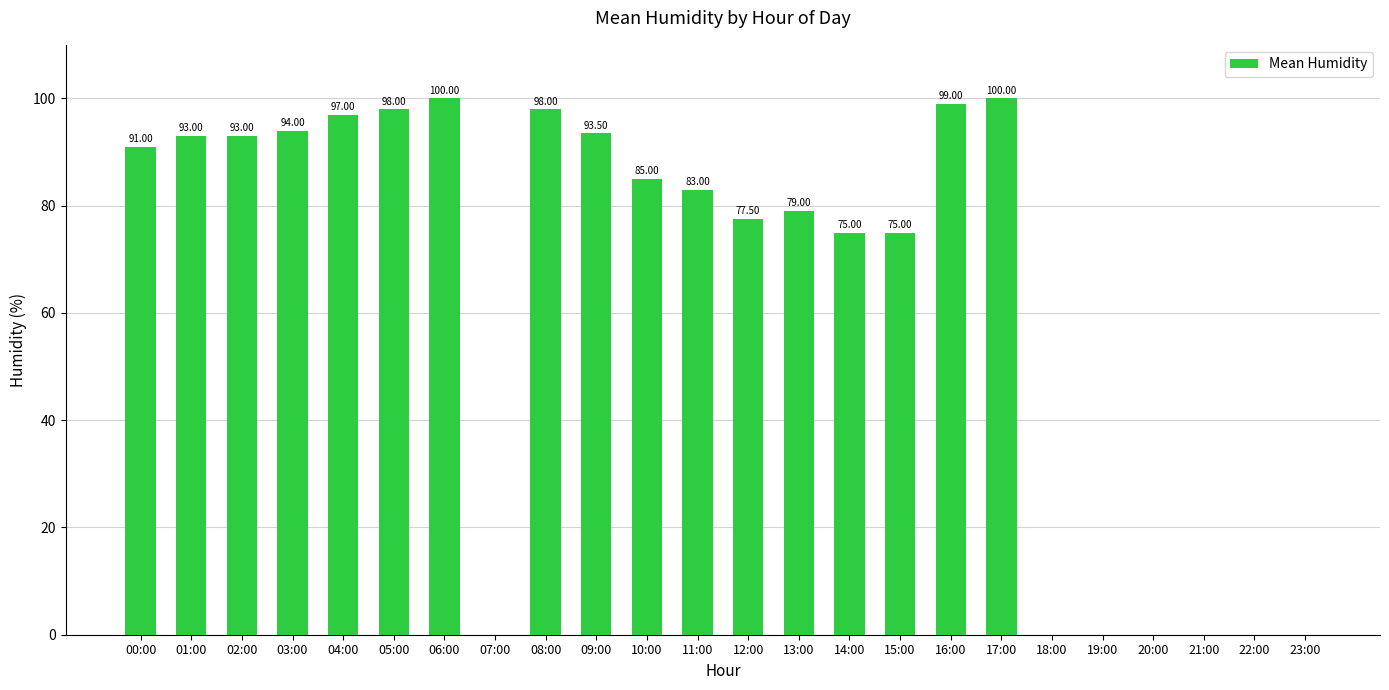

What is the sum of all values?

1531.0